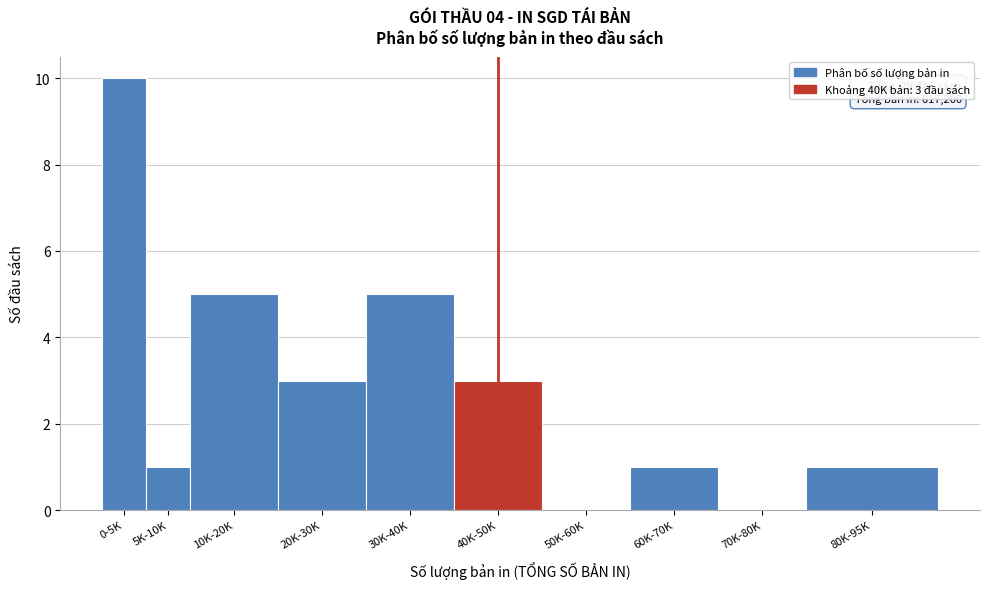

Reading left to right, transcribe all the data shown in this chart.

0-5K=10	5K-10K=1	10K-20K=5	20K-30K=3	30K-40K=5	40K-50K=3	50K-60K=0	60K-70K=1	70K-80K=0	80K-95K=1